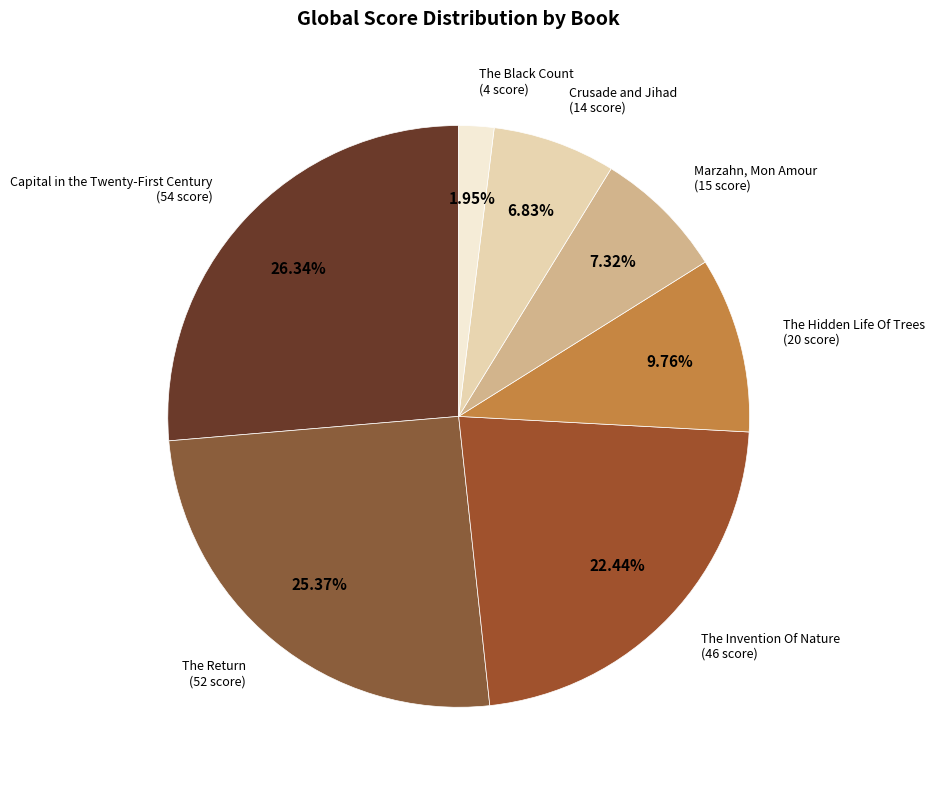

Which slice is the smallest?

The Black Count